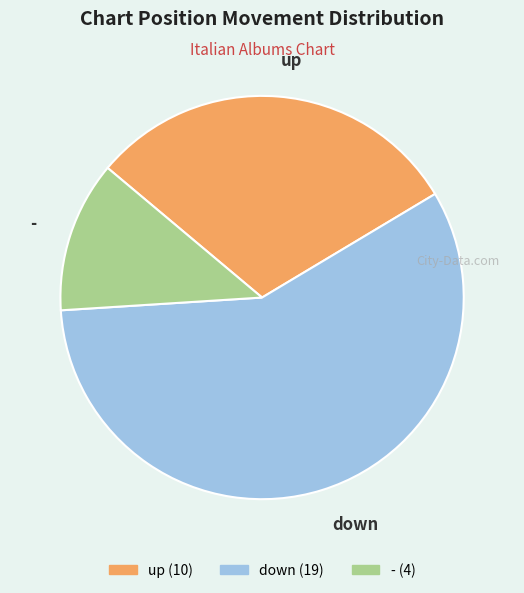

Do - and up together represent more than half of the pie?

No